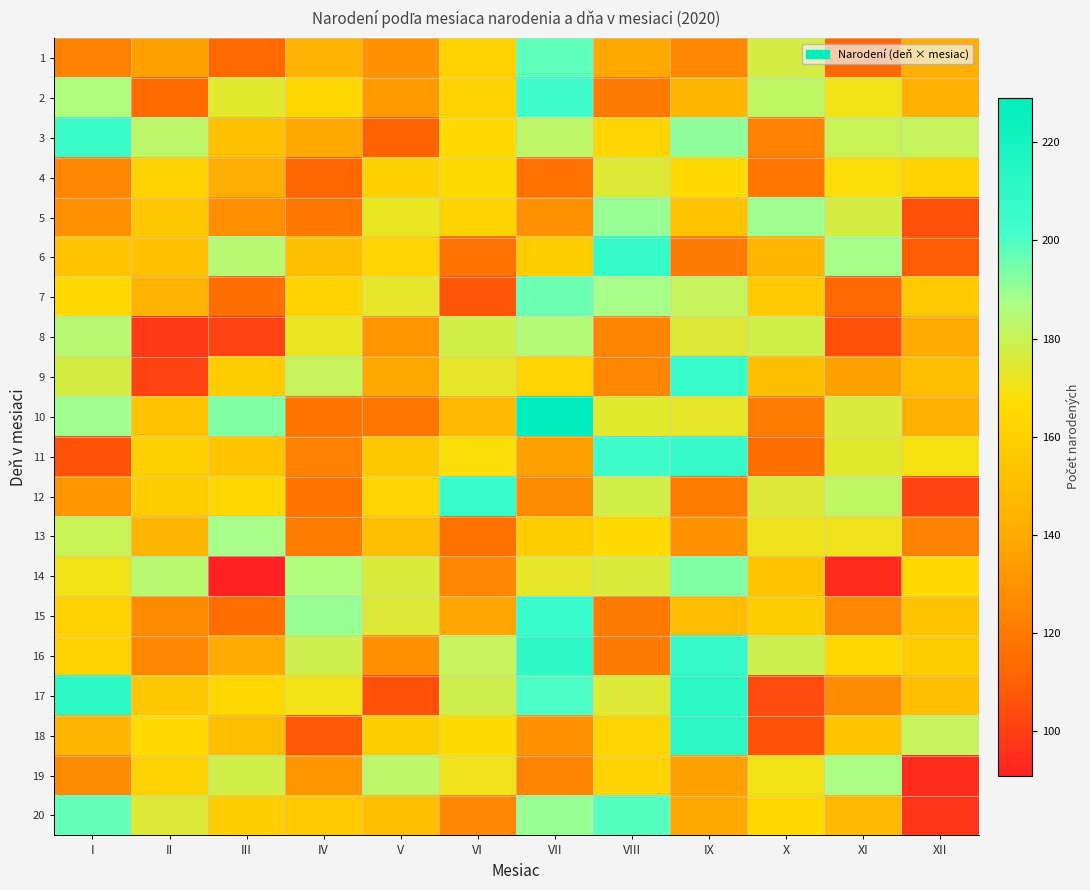

What is the spread (max minus min) of values at XII?

87